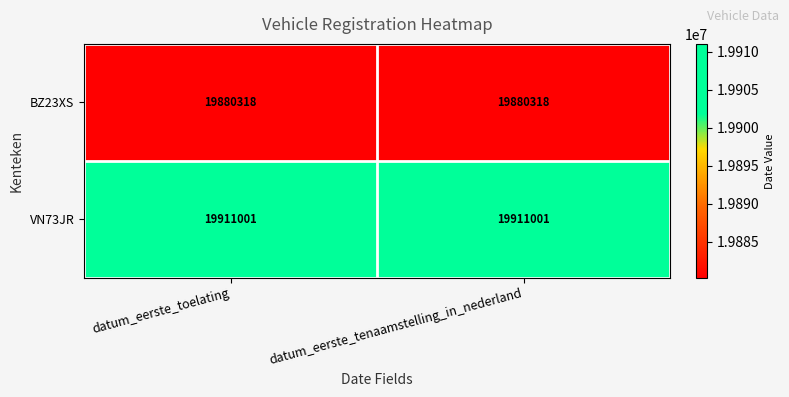

Reading right to left, transcribe all the data shown in this chart.

BZ23XS: datum_eerste_tenaamstelling_in_nederland=19880318	datum_eerste_toelating=19880318
VN73JR: datum_eerste_tenaamstelling_in_nederland=19911001	datum_eerste_toelating=19911001